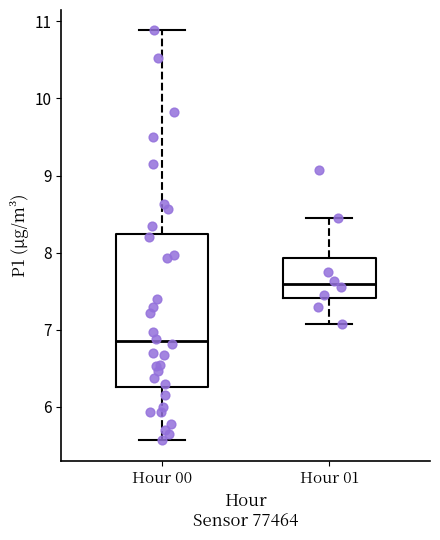

Which box is the tallest, from its lower edge to its upper edge?

Hour 00